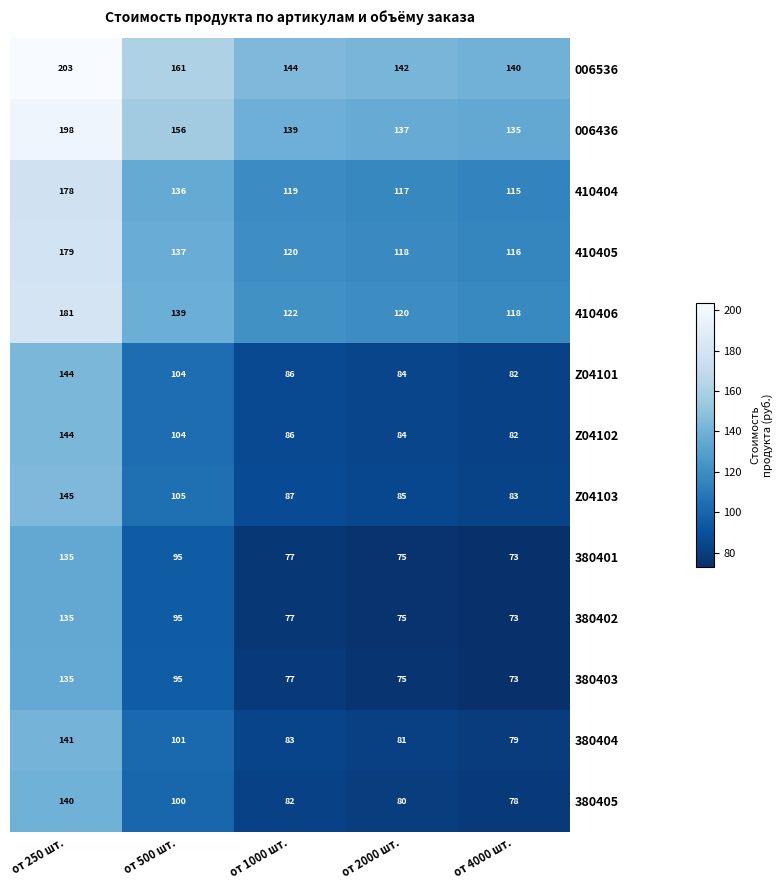

What is the difference between the second highest and minimum values in the 380402 series?

22